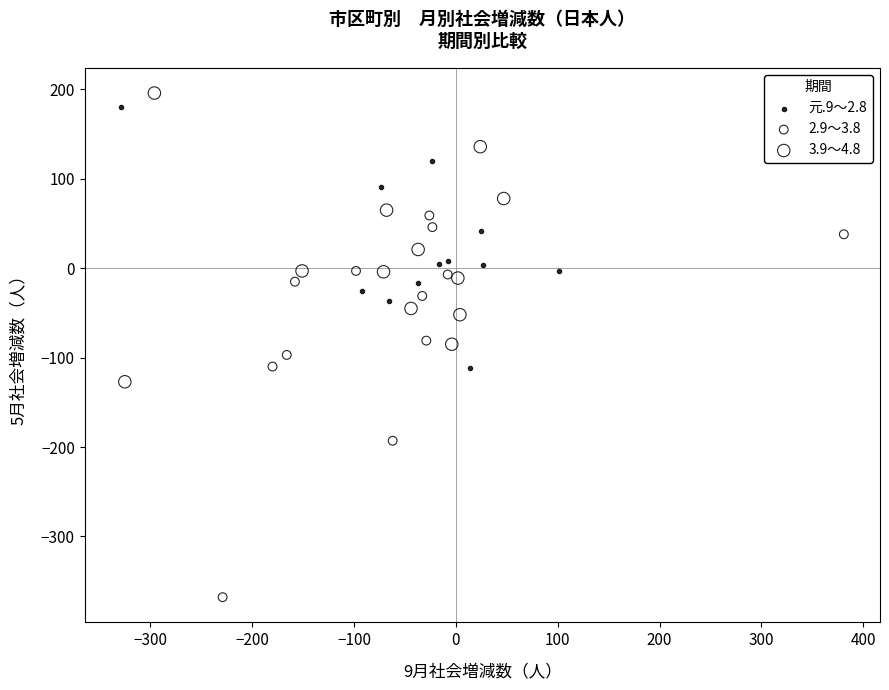

Which series has the widest spread of Y values?

2.9～3.8